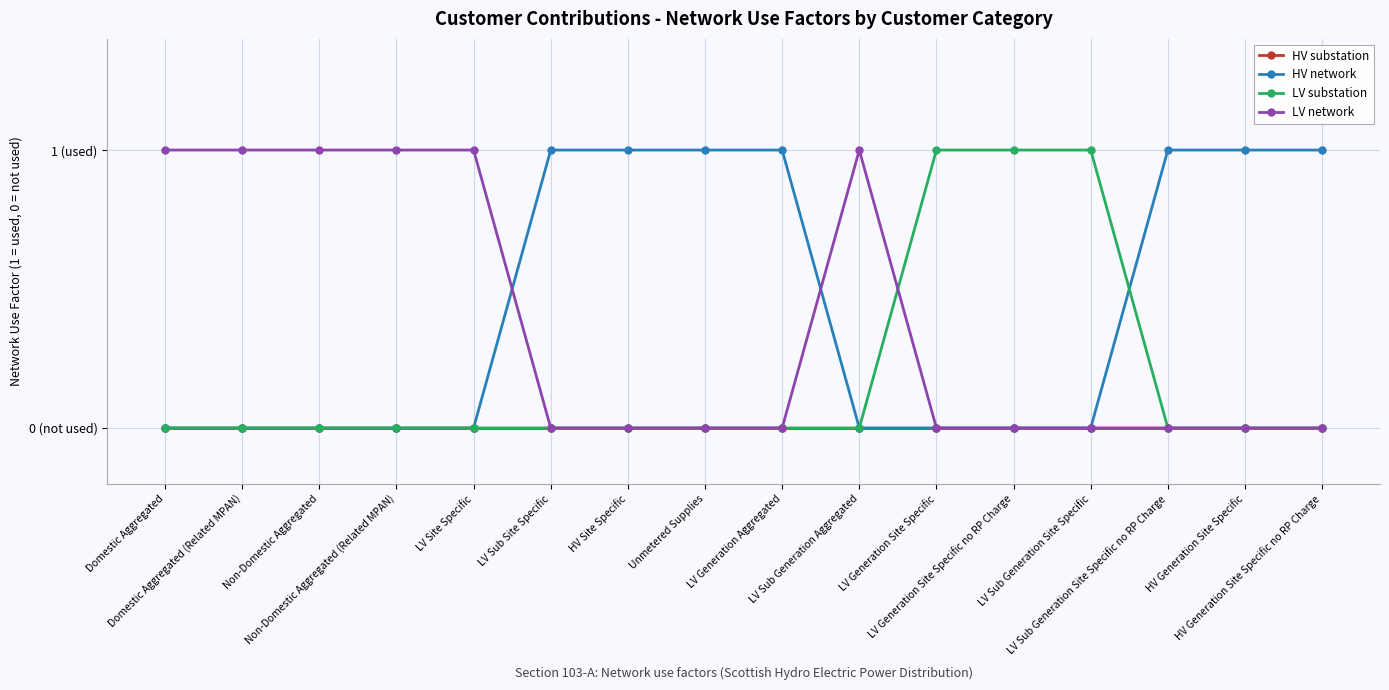

Does the chart have visible grid lines?

Yes